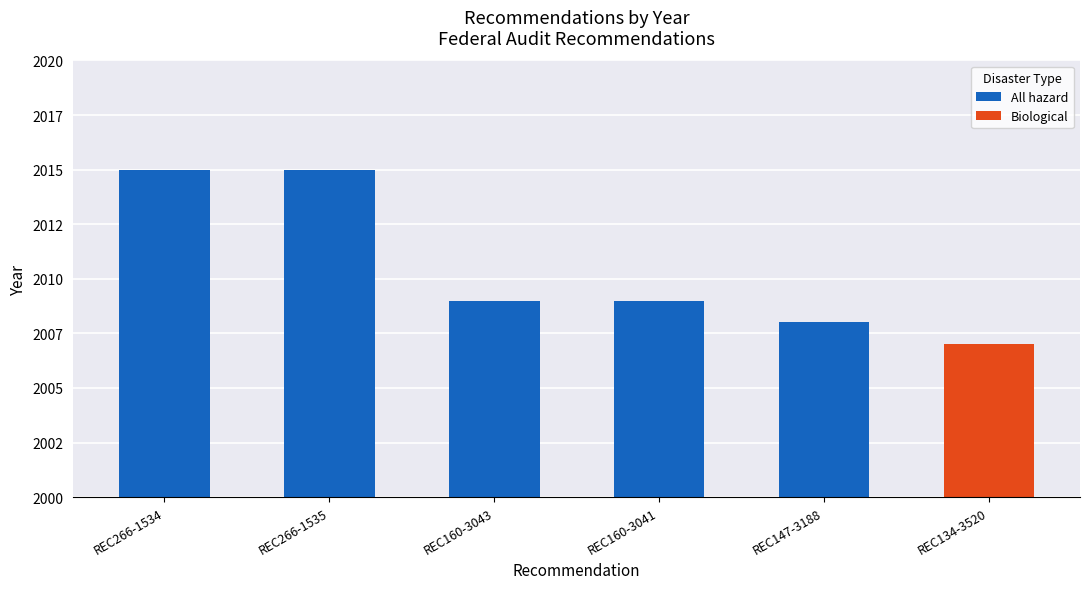

What is the change in value from REC266-1534 to REC160-3041?

-6